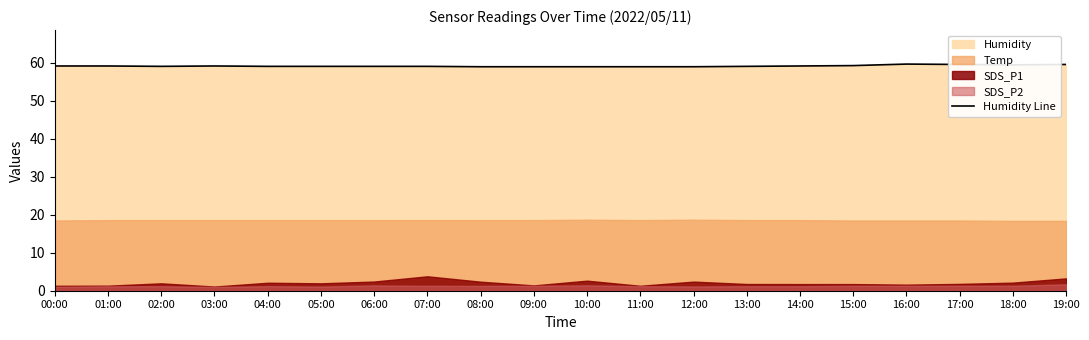

Count the values in the range 59 to 60.

20